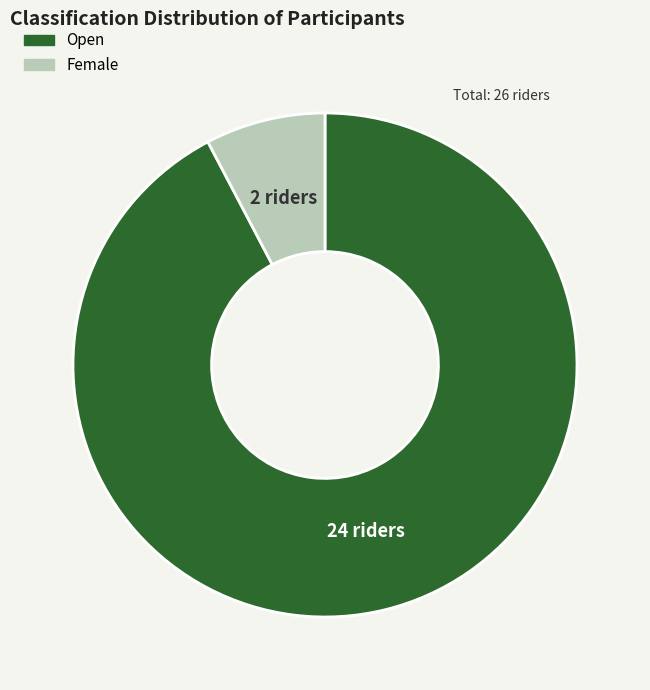

Between Female and Open, which is larger?

Open